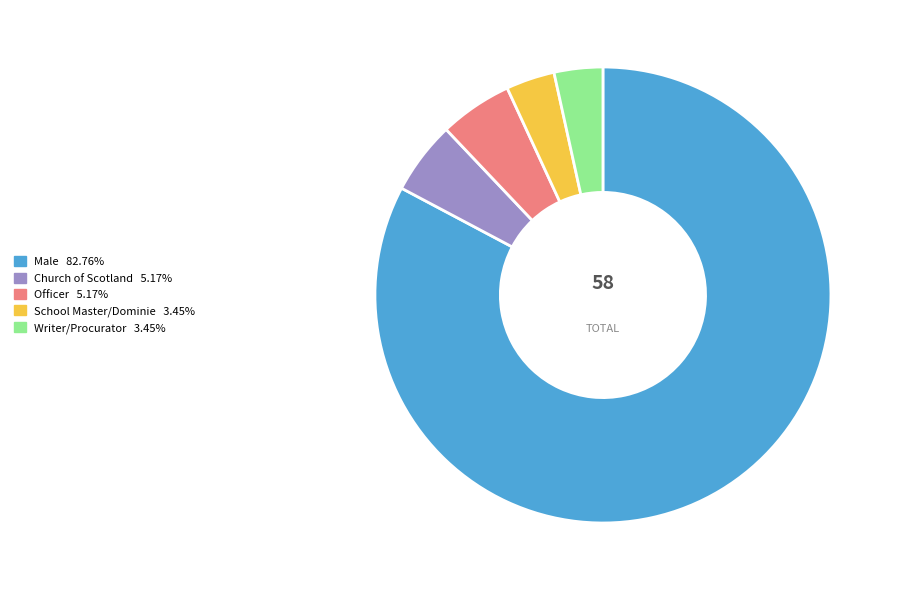

Does any single category account for the majority?

Yes